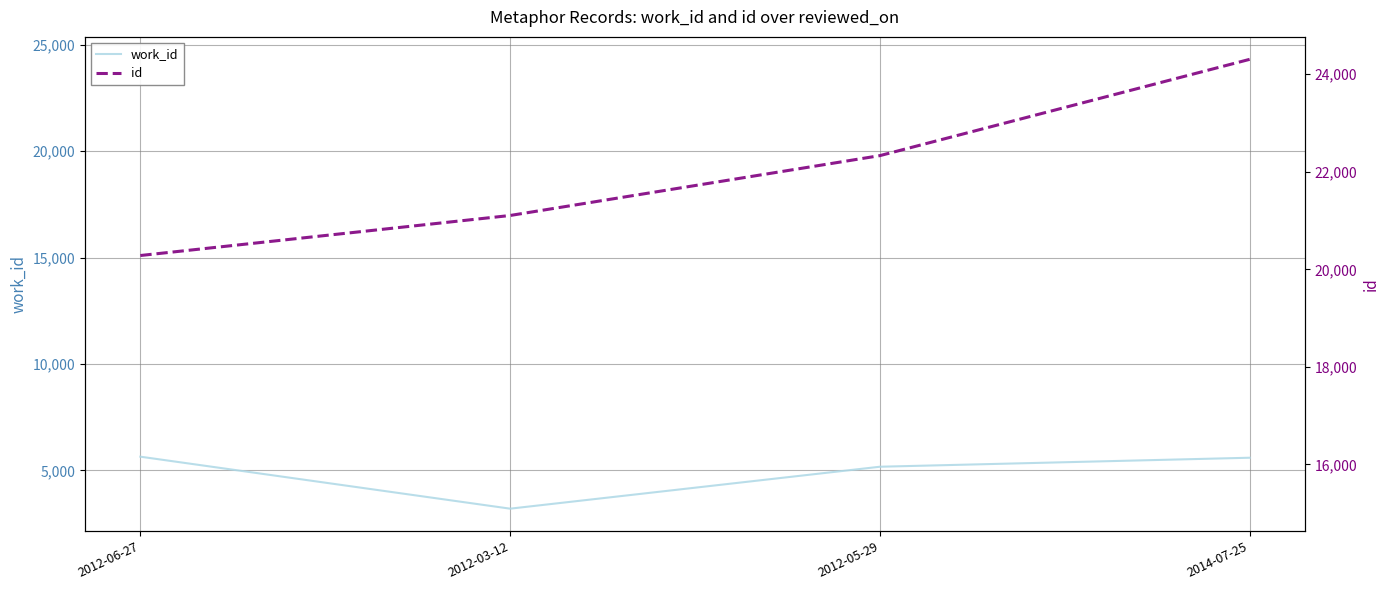

True or false: id has a value of 40795 at 2014-07-25.

False